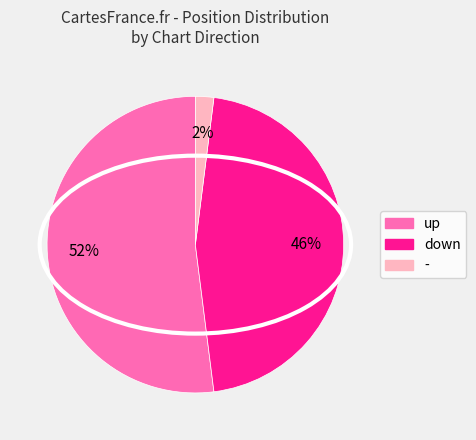

To the nearest percent, what is the combined percentage of up and down?

98%